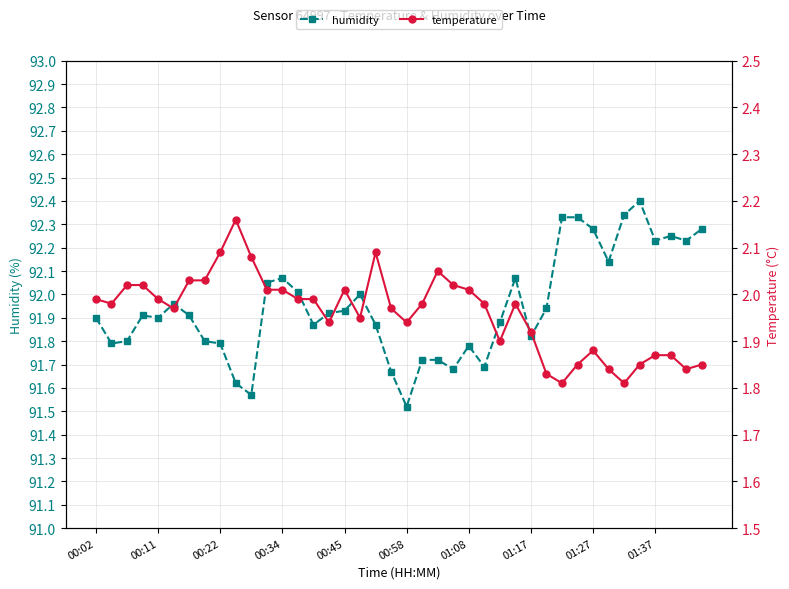

What is the label of the 10th point from the right?

30